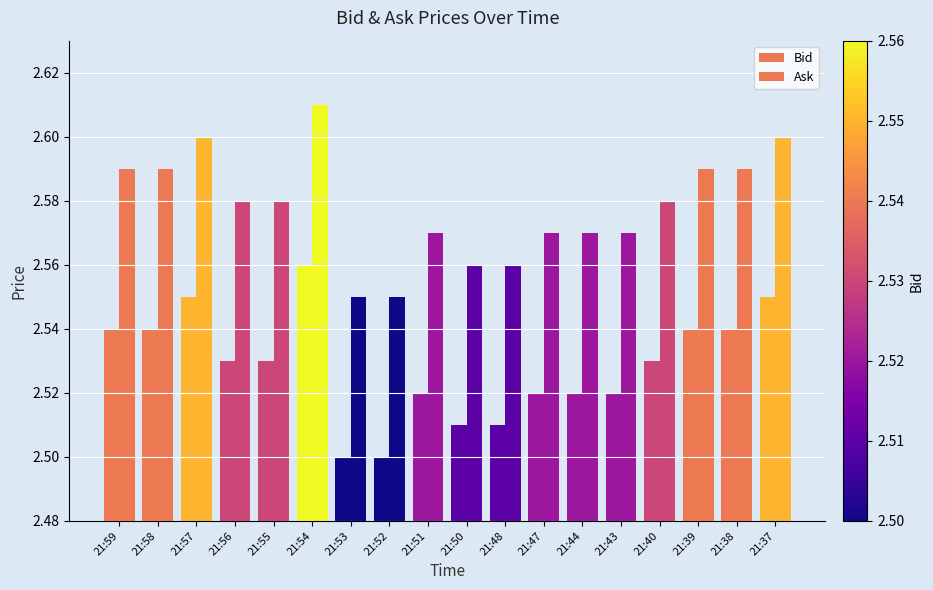

Which series has the largest total across all categories?

Ask